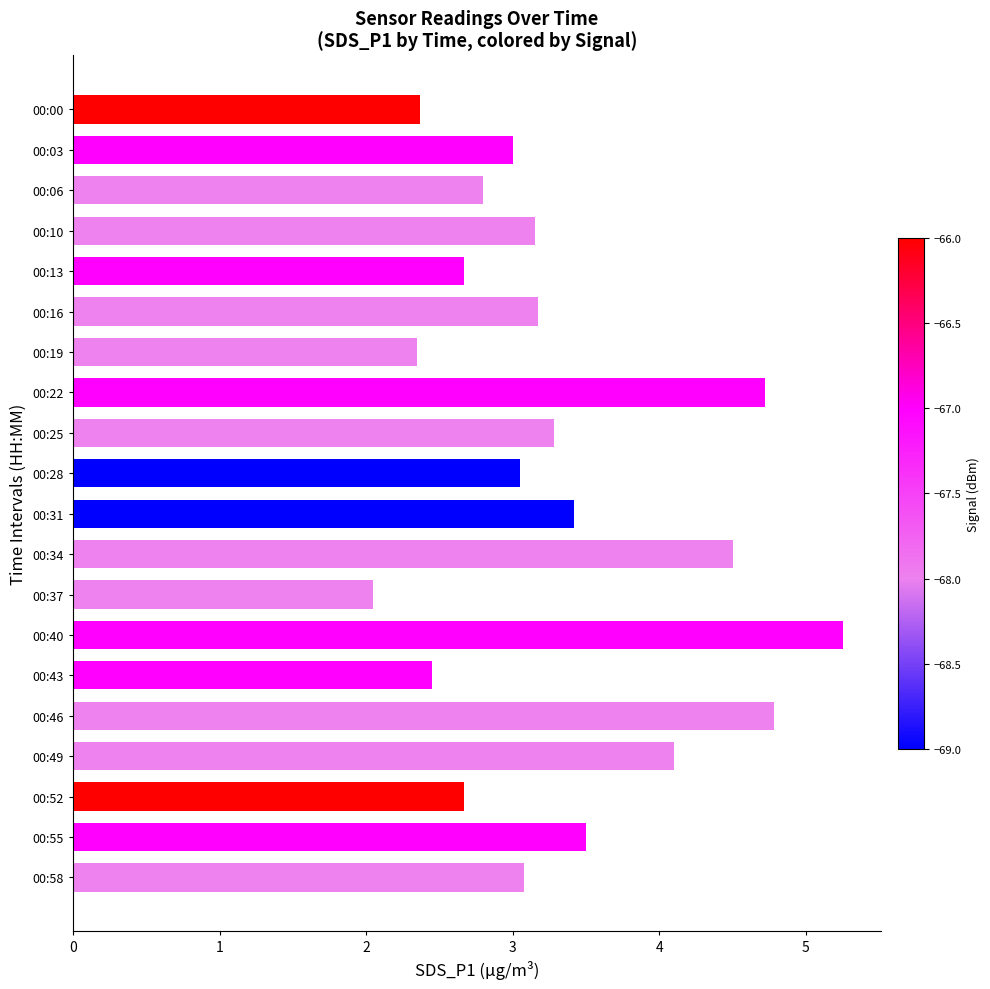

What is the change in value from 00:03 to 00:25?

+0.3